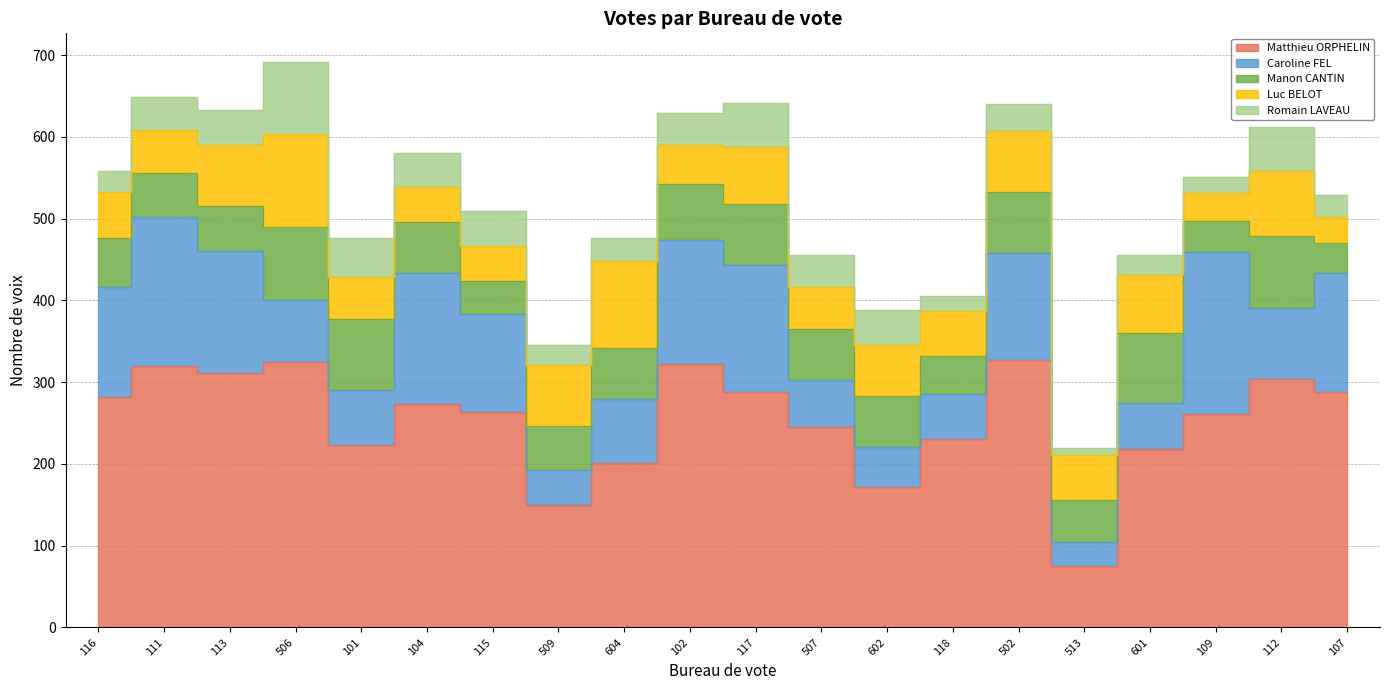

What is the difference between the Romain LAVEAU values at 602 and 111?

2